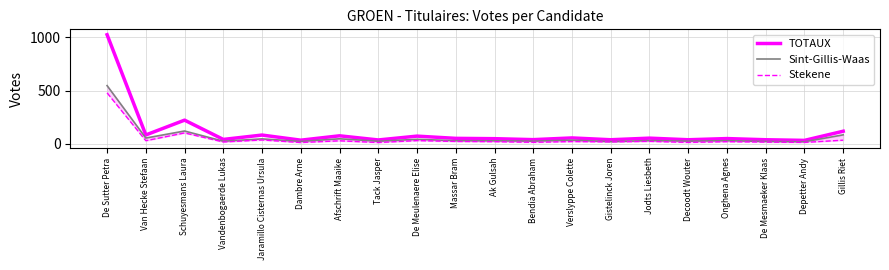

True or false: Stekene and Sint-Gillis-Waas cross at least once.

False